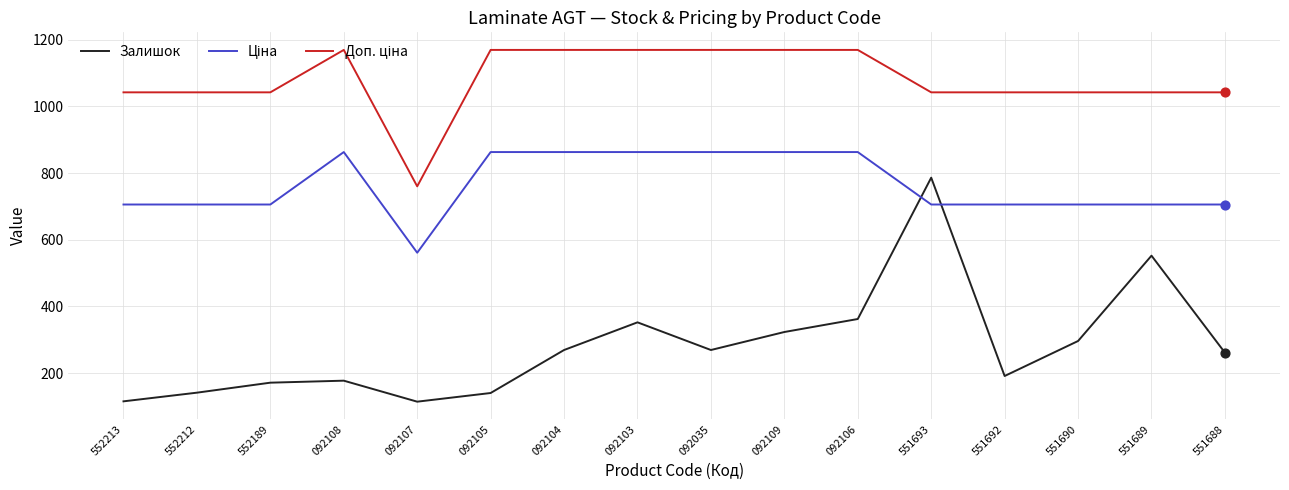

At which category is the sum across all series the highest?

551693